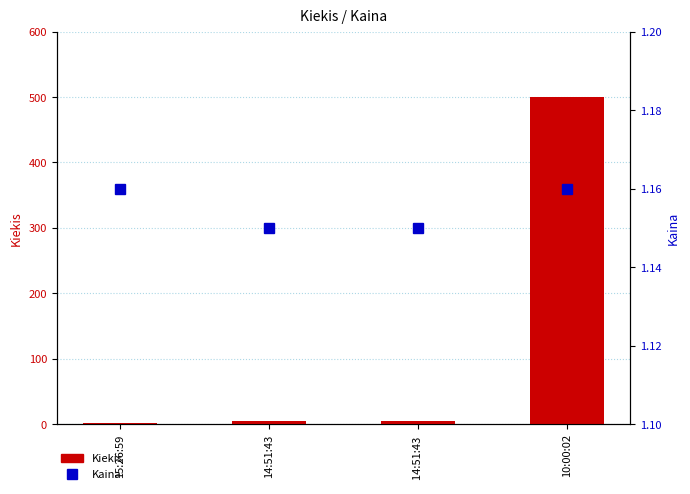

Reading left to right, what are all the values shown in this chart?

Kiekis: 1.0	4.0	5.0	500.0
Kaina: 1.2	1.1	1.1	1.2